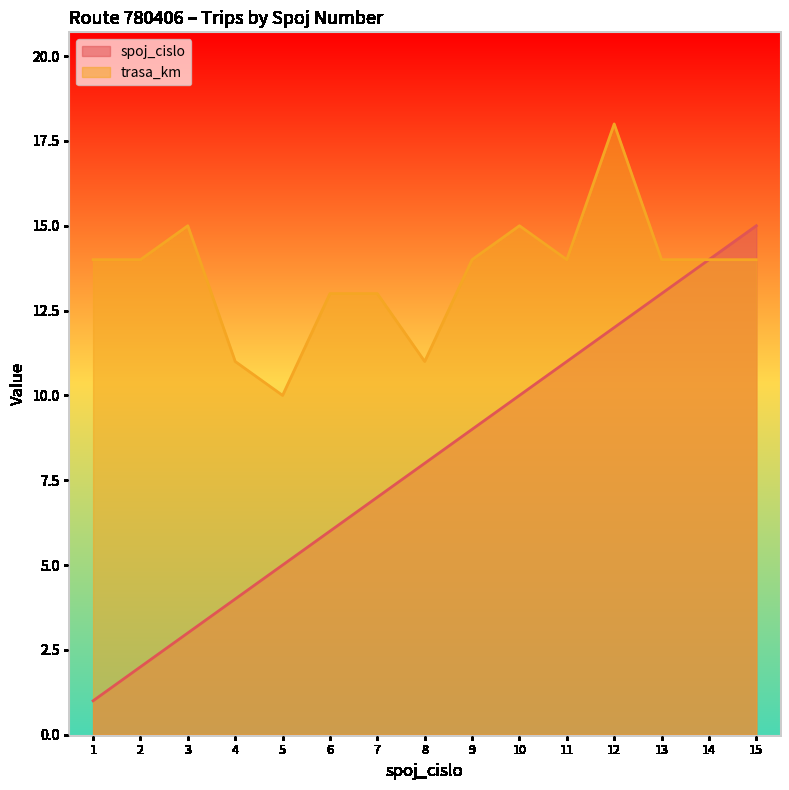

Reading left to right, extract all data points from this chart.

spoj_cislo: 1=1	2=2	3=3	4=4	5=5	6=6	7=7	8=8	9=9	10=10	11=11	12=12	13=13	14=14	15=15
trasa_km: 1=14	2=14	3=15	4=11	5=10	6=13	7=13	8=11	9=14	10=15	11=14	12=18	13=14	14=14	15=14